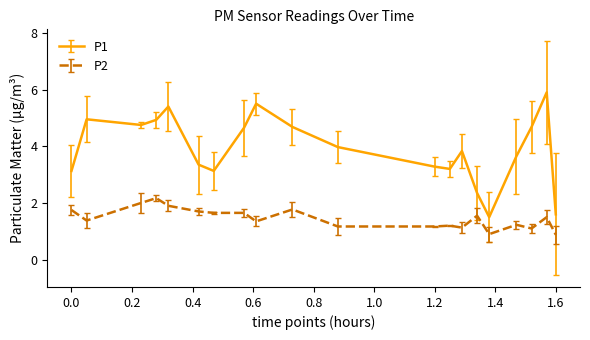

Which series has the largest total across all categories?

P1